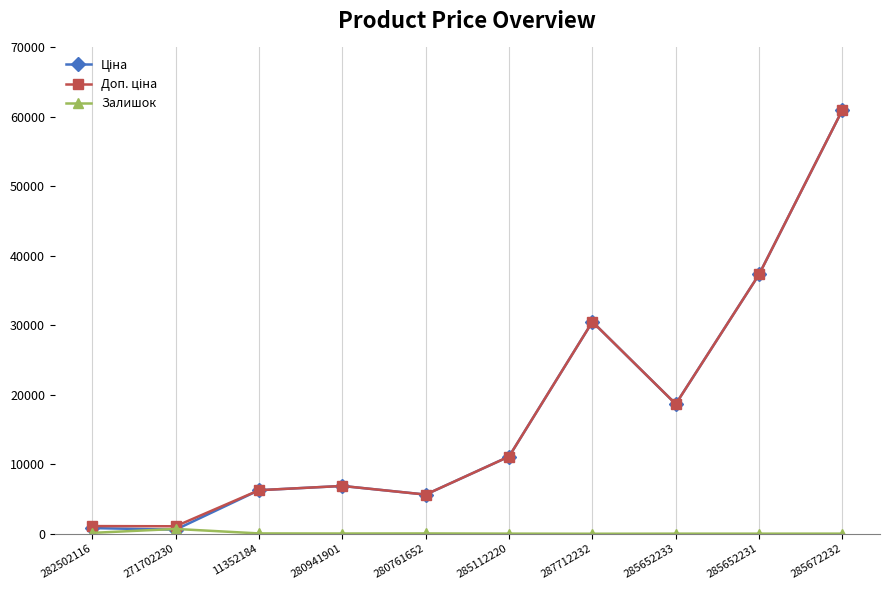

At which category is the sum across all series the highest?

285672232